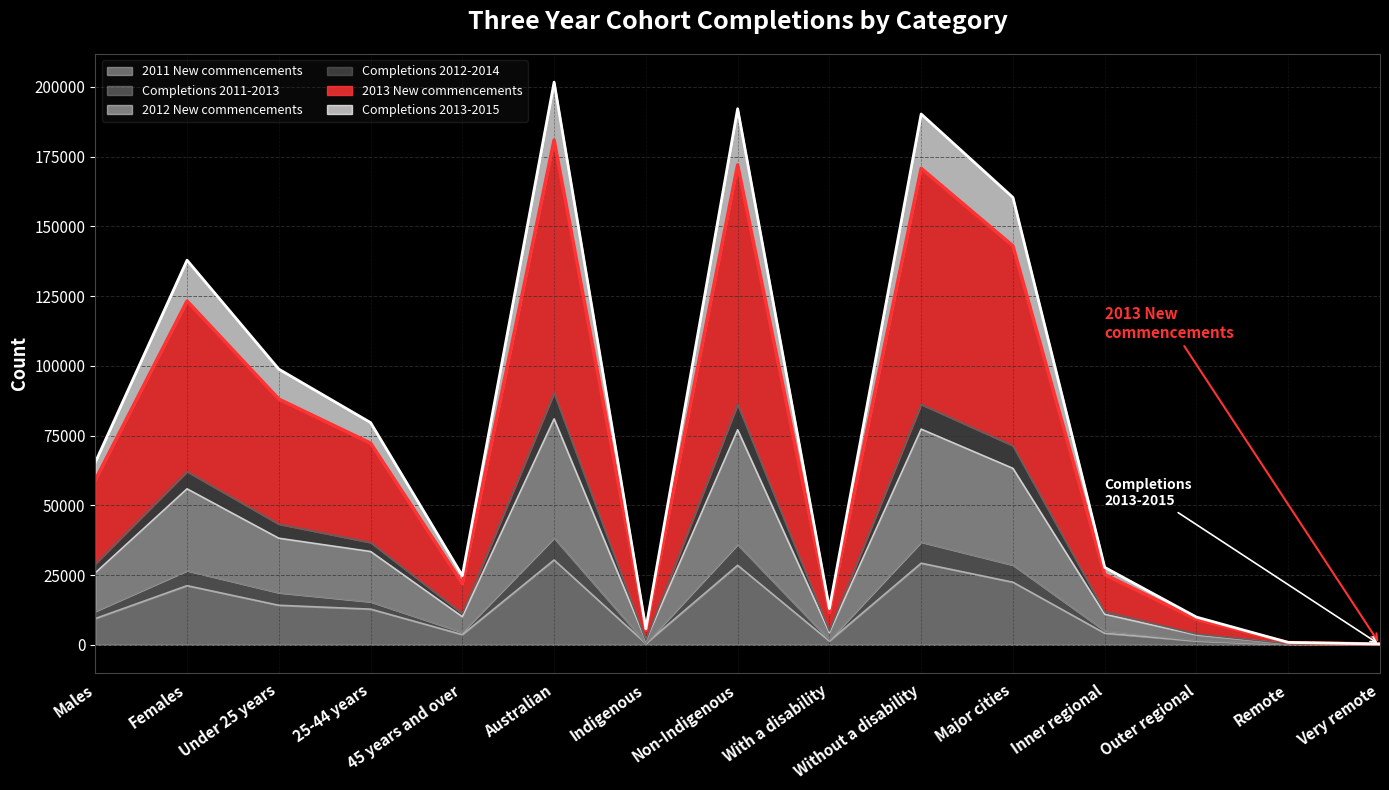

The value of 2011 New commencements at Non-Indigenous is 43083. True or false?

False